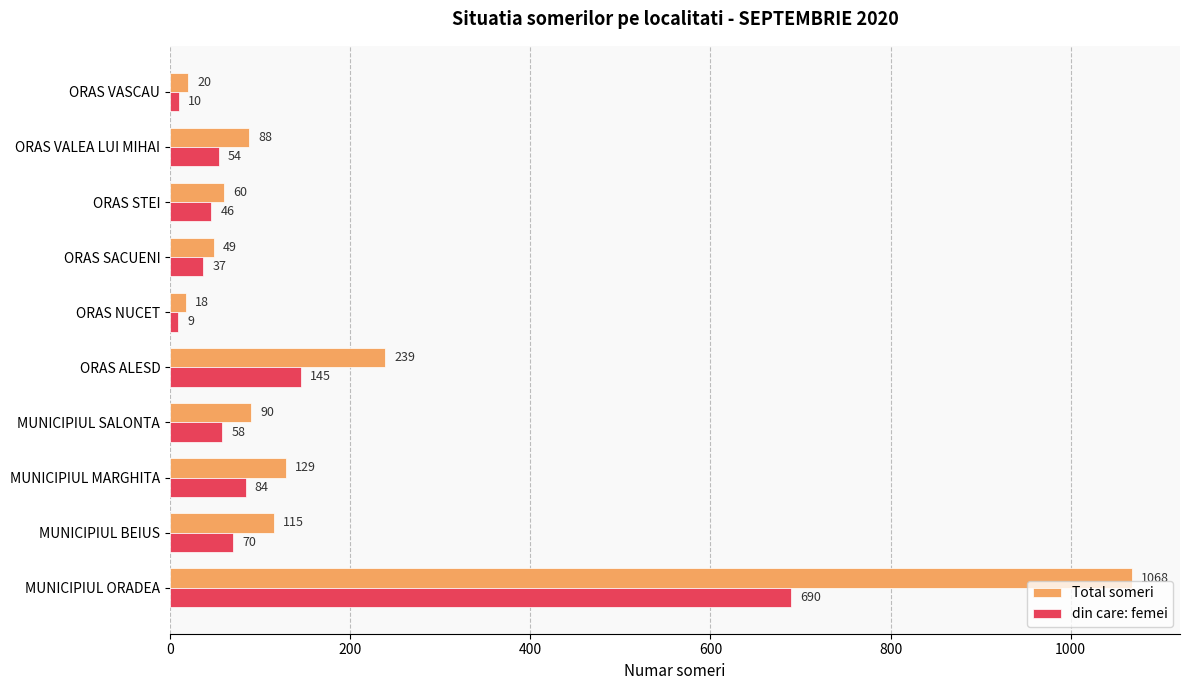

True or false: din care: femei has a value of 93 at ORAS VALEA LUI MIHAI.

False